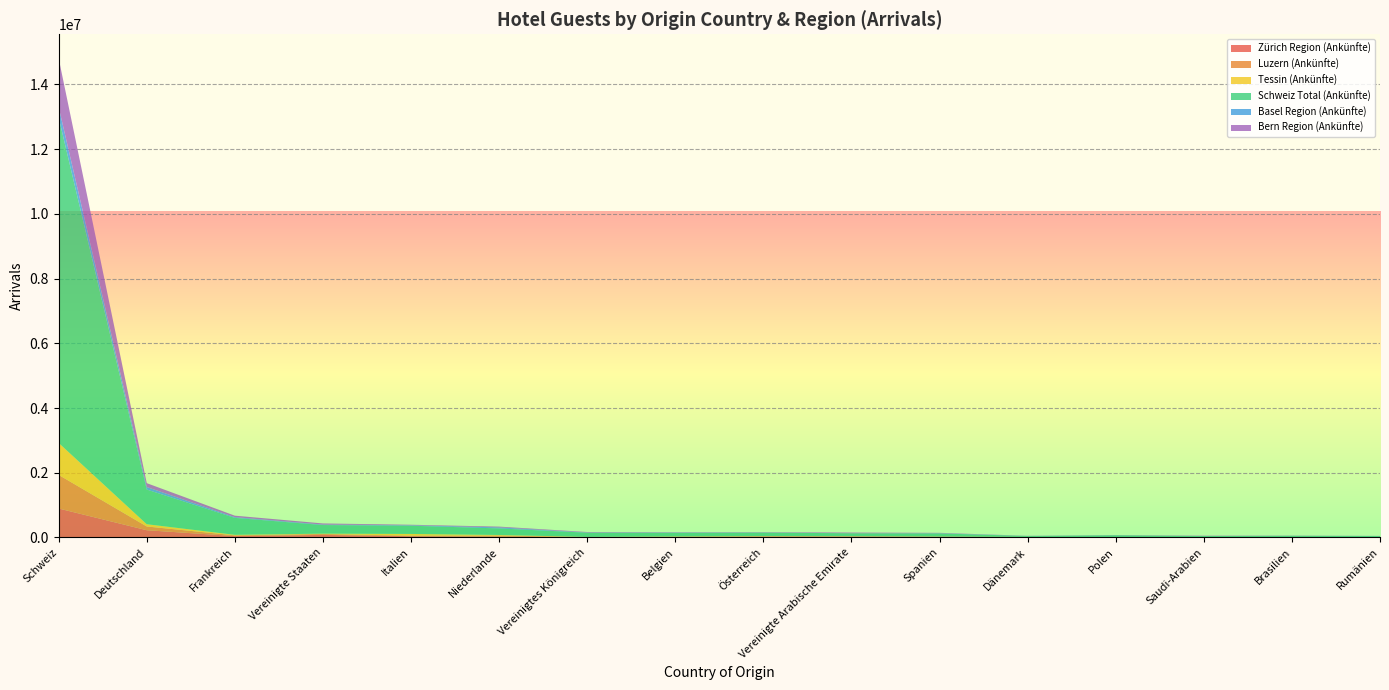

Reading left to right, list all the values displayed in this chart.

Zürich Region (Ankünfte): Schweiz=896348	Deutschland=225078	Frankreich=43468	Vereinigte Staaten=80780	Italien=39531	Niederlande=25968	Vereinigtes Königreich=6708	Belgien=9897	Österreich=29057	Vereinigte Arabische Emirate=28035	Spanien=20987	Dänemark=13217	Polen=11863	Saudi-Arabien=4469	Brasilien=11079	Rumänien=6098
Luzern (Ankünfte): Schweiz=1038026	Deutschland=115552	Frankreich=22772	Vereinigte Staaten=27467	Italien=16317	Niederlande=35017	Vereinigtes Königreich=8104	Belgien=15748	Österreich=8750	Vereinigte Arabische Emirate=9325	Spanien=5538	Dänemark=2416	Polen=1930	Saudi-Arabien=2265	Brasilien=3552	Rumänien=6596
Tessin (Ankünfte): Schweiz=987021	Deutschland=69745	Frankreich=16366	Vereinigte Staaten=10342	Italien=53667	Niederlande=16780	Vereinigtes Königreich=4069	Belgien=6303	Österreich=5396	Vereinigte Arabische Emirate=2307	Spanien=3950	Dänemark=1504	Polen=1188	Saudi-Arabien=1198	Brasilien=1567	Rumänien=1773
Schweiz Total (Ankünfte): Schweiz=10056647	Deutschland=1071148	Frankreich=523455	Vereinigte Staaten=266193	Italien=254307	Niederlande=202573	Vereinigtes Königreich=129070	Belgien=111293	Österreich=107129	Vereinigte Arabische Emirate=90948	Spanien=95127	Dänemark=28805	Polen=54553	Saudi-Arabien=37141	Brasilien=36435	Rumänien=30152
Basel Region (Ankünfte): Schweiz=321116	Deutschland=77697	Frankreich=22726	Vereinigte Staaten=14414	Italien=14007	Niederlande=31444	Vereinigtes Königreich=7597	Belgien=8472	Österreich=4923	Vereinigte Arabische Emirate=435	Spanien=7037	Dänemark=2124	Polen=2668	Saudi-Arabien=500	Brasilien=1288	Rumänien=2069
Bern Region (Ankünfte): Schweiz=1507066	Deutschland=120032	Frankreich=45384	Vereinigte Staaten=35146	Italien=16093	Niederlande=24533	Vereinigtes Königreich=14303	Belgien=10680	Österreich=10033	Vereinigte Arabische Emirate=22158	Spanien=11547	Dänemark=4123	Polen=5113	Saudi-Arabien=10440	Brasilien=5692	Rumänien=2542